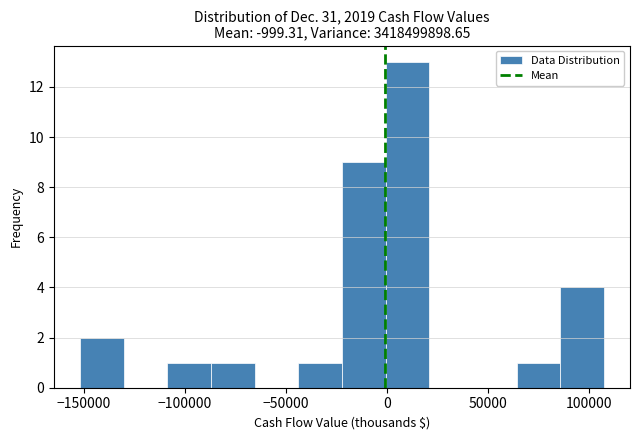

Which range on the x-axis has the tallest bar?

0 to 20000